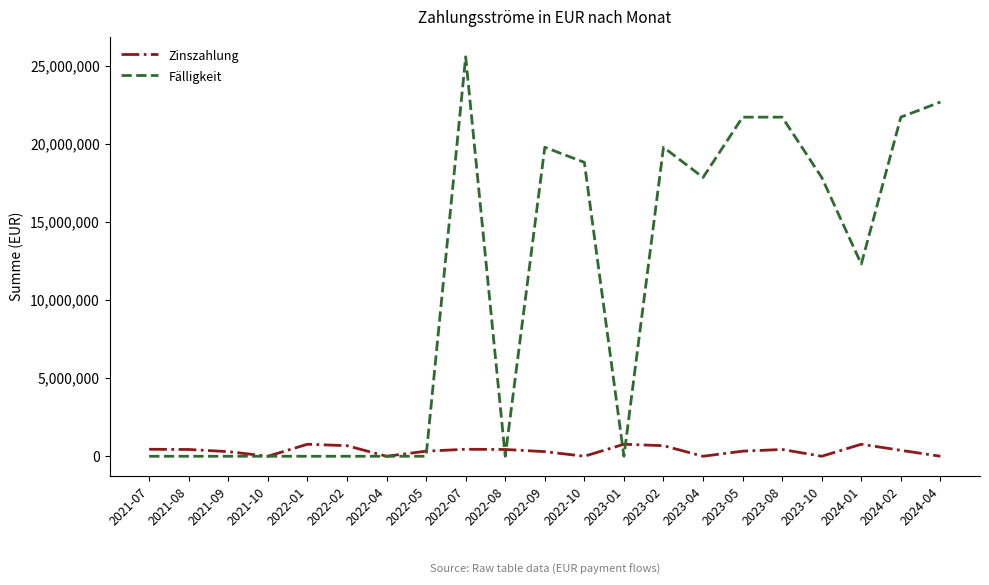

Which series has the widest spread of values?

Fälligkeit